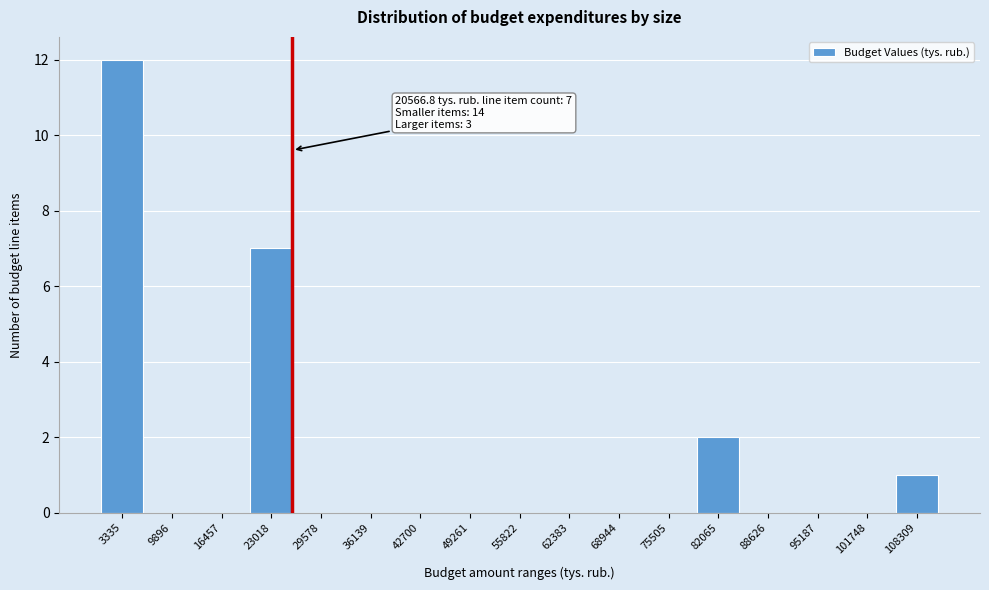

Reading left to right, transcribe all the data shown in this chart.

3335=12	9896=0	16457=0	23018=7	29578=0	36139=0	42700=0	49261=0	55822=0	62383=0	68944=0	75505=0	82065=2	88626=0	95187=0	101748=0	108309=1